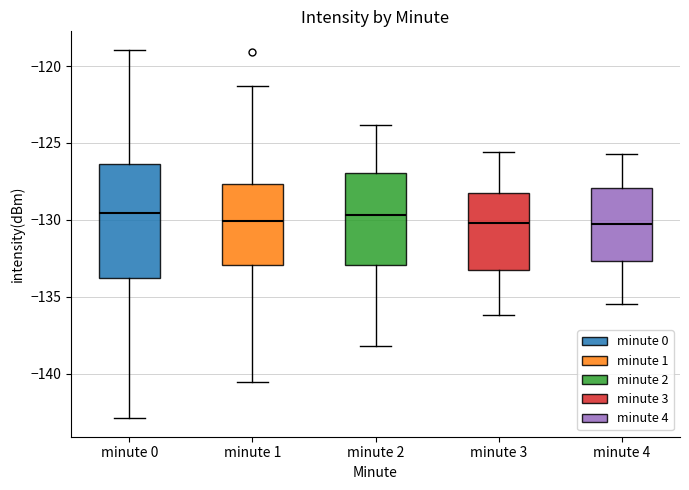

Reading left to right, read every box against the y-axis: the position of its median line, the range the box covers, and the ends of its whiskers. The values are not printed on the chart, so give them approximately, as read against the axis.

minute 0: median -129.5, box -134.0 to -126.5, whiskers -143.0 to -119.0
minute 1: median -130.0, box -133.0 to -127.5, whiskers -140.5 to -121.5
minute 2: median -129.5, box -133.0 to -127.0, whiskers -138.0 to -124.0
minute 3: median -130.0, box -133.0 to -128.0, whiskers -136.0 to -125.5
minute 4: median -130.0, box -132.5 to -128.0, whiskers -135.5 to -125.5